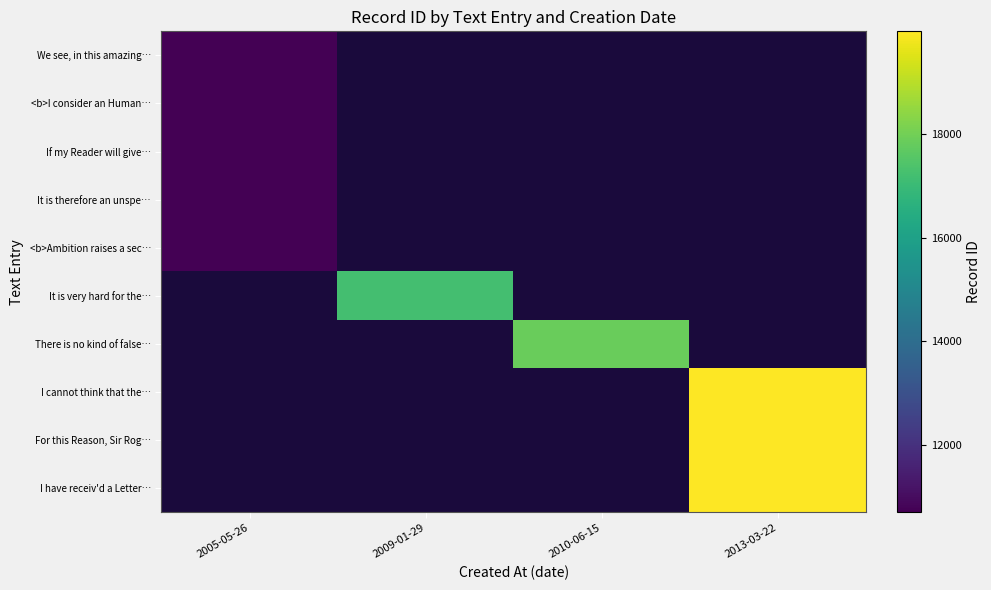

How many data points does each series have?

4